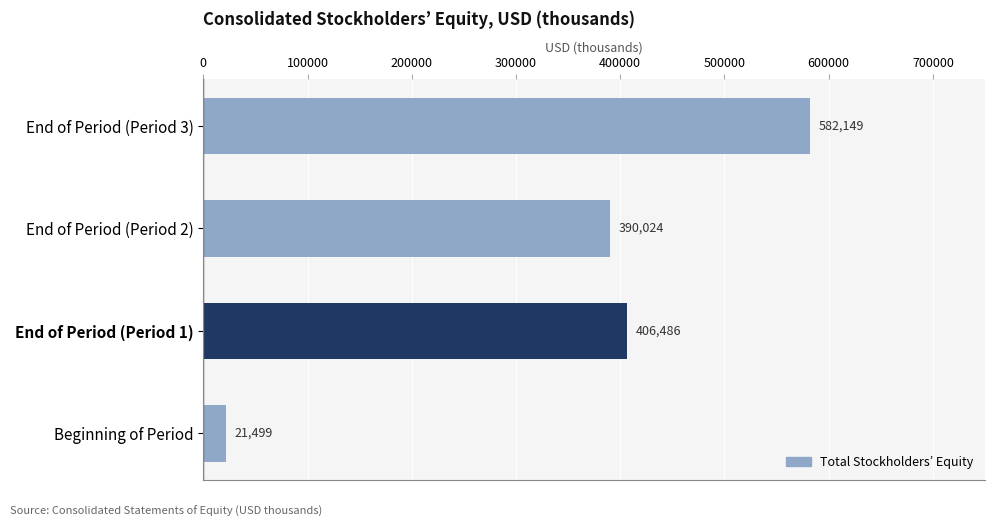

Between End of Period (Period 1) and End of Period (Period 3), which is larger?

End of Period (Period 3)